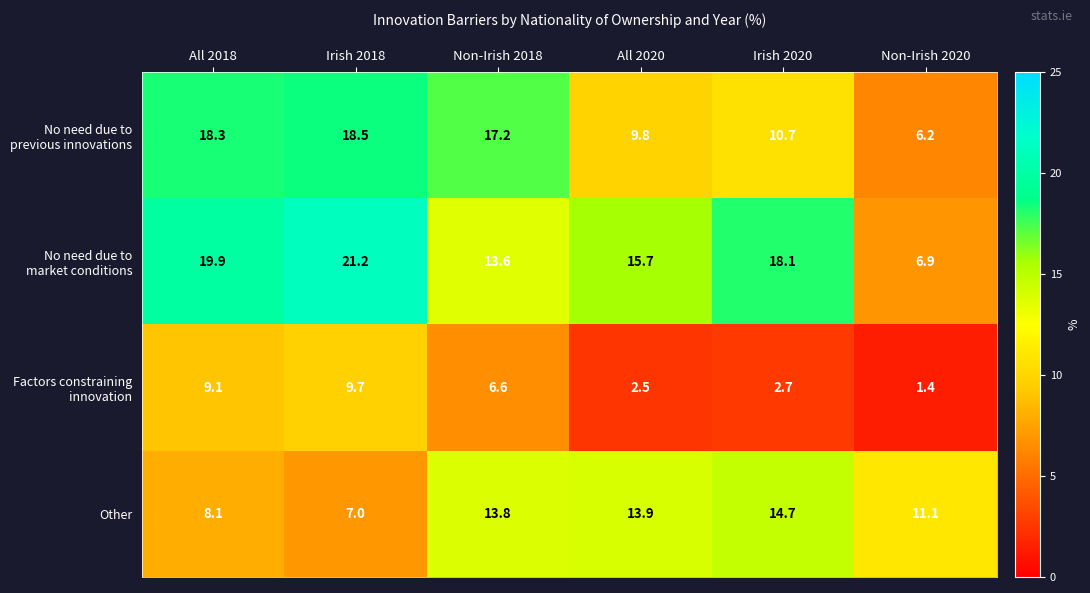

What is the total value across all series at Irish 2020?

46.2